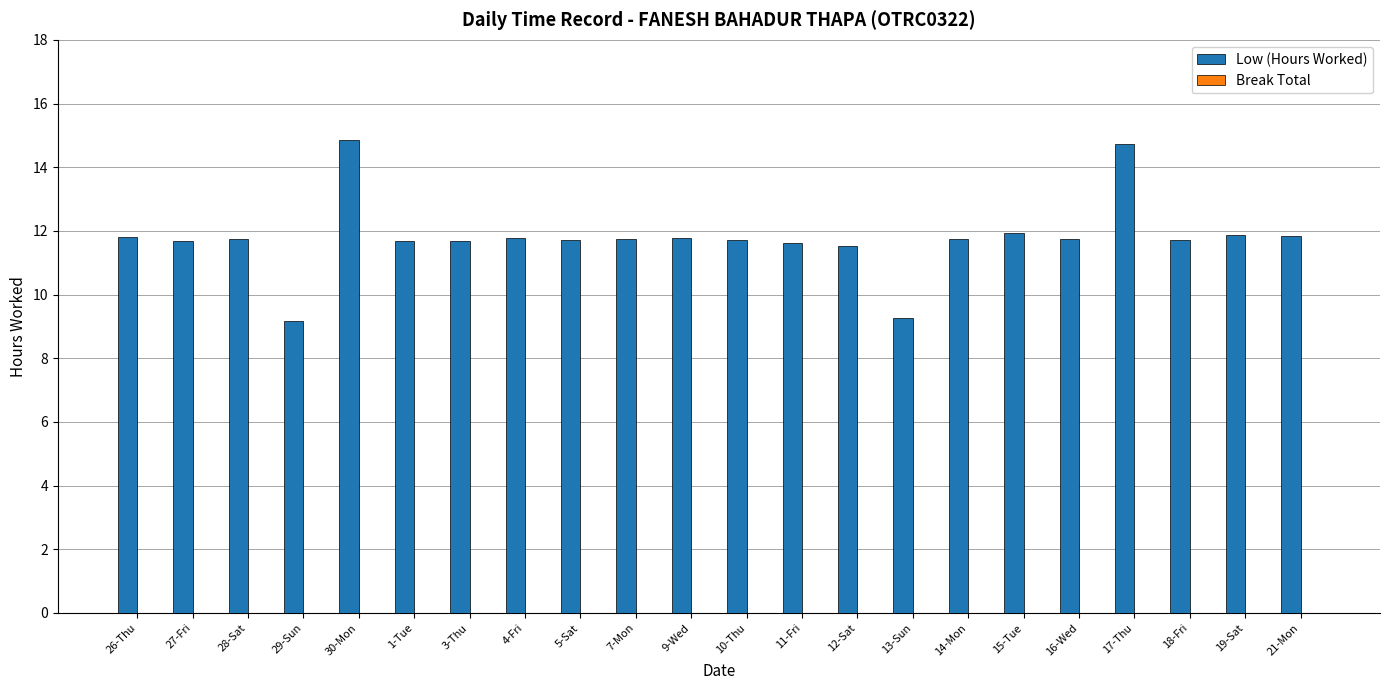

How many data points are above 11?

20